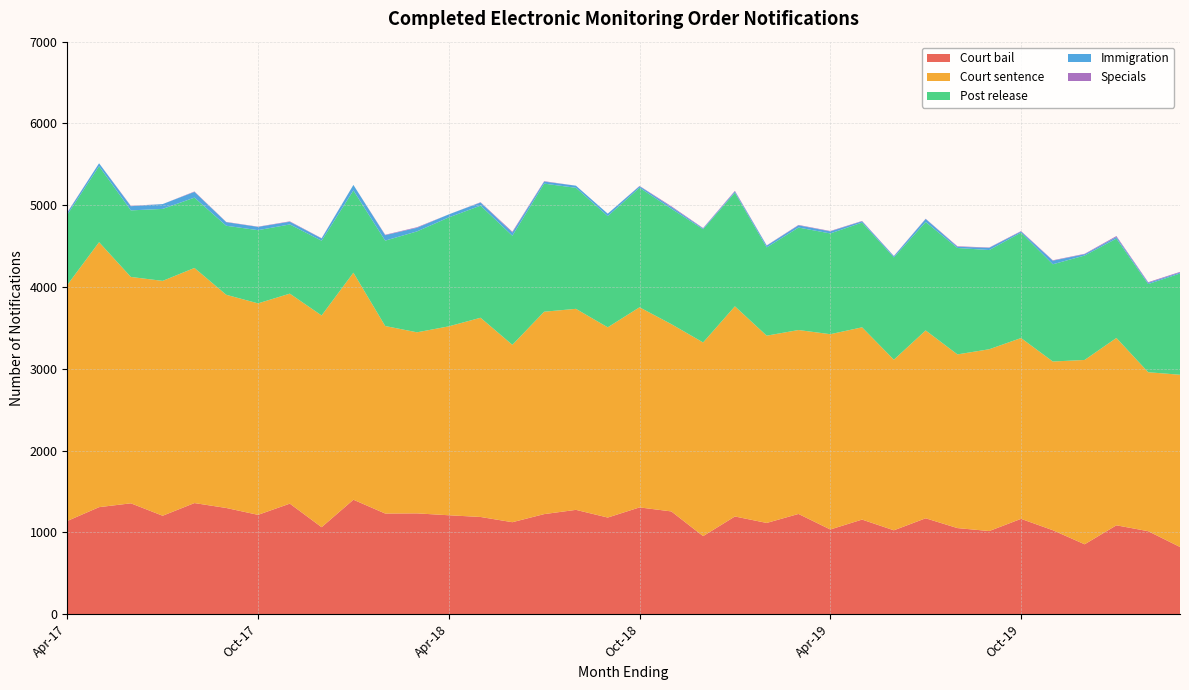

Reading right to left, what are all the values shown in this chart?

Court bail: Mar-20=821	Feb-20=1014	Jan-20=1086	Dec-19=854	Nov-19=1026	Oct-19=1165	Sep-19=1016	Aug-19=1052	Jul-19=1172	Jun-19=1025	May-19=1156	Apr-19=1035	Mar-19=1225	Feb-19=1115	Jan-19=1194	Dec-18=954	Nov-18=1256	Oct-18=1305	Sep-18=1181	Aug-18=1275	Jul-18=1223	Jun-18=1124	May-18=1188	Apr-18=1209	Mar-18=1232	Feb-18=1230	Jan-18=1399	Dec-17=1063	Nov-17=1351	Oct-17=1214	Sep-17=1298	Aug-17=1358	Jul-17=1203	Jun-17=1355	May-17=1308	Apr-17=1139
Court sentence: Mar-20=2106	Feb-20=1944	Jan-20=2291	Dec-19=2254	Nov-19=2063	Oct-19=2211	Sep-19=2223	Aug-19=2124	Jul-19=2297	Jun-19=2086	May-19=2351	Apr-19=2388	Mar-19=2249	Feb-19=2290	Jan-19=2570	Dec-18=2368	Nov-18=2290	Oct-18=2447	Sep-18=2326	Aug-18=2458	Jul-18=2475	Jun-18=2169	May-18=2436	Apr-18=2310	Mar-18=2214	Feb-18=2293	Jan-18=2776	Dec-17=2589	Nov-17=2568	Oct-17=2586	Sep-17=2607	Aug-17=2875	Jul-17=2872	Jun-17=2768	May-17=3240	Apr-17=2886
Post release: Mar-20=1238	Feb-20=1078	Jan-20=1215	Dec-19=1277	Nov-19=1189	Oct-19=1289	Sep-19=1213	Aug-19=1301	Jul-19=1326	Jun-19=1251	May-19=1281	Apr-19=1232	Mar-19=1253	Feb-19=1079	Jan-19=1389	Dec-18=1384	Nov-18=1411	Oct-18=1462	Sep-18=1360	Aug-18=1480	Jul-18=1566	Jun-18=1334	May-18=1371	Apr-18=1332	Mar-18=1234	Feb-18=1044	Jan-18=1006	Dec-17=914	Nov-17=846	Oct-17=895	Sep-17=844	Aug-17=860	Jul-17=880	Jun-17=814	May-17=929	Apr-17=859
Immigration: Mar-20=12	Feb-20=15	Jan-20=20	Dec-19=16	Nov-19=44	Oct-19=14	Sep-19=27	Aug-19=15	Jul-19=37	Jun-19=15	May-19=16	Apr-19=25	Mar-19=27	Feb-19=22	Jan-19=15	Dec-18=10	Nov-18=22	Oct-18=19	Sep-18=30	Aug-18=26	Jul-18=25	Jun-18=39	May-18=38	Apr-18=37	Mar-18=44	Feb-18=67	Jan-18=67	Dec-17=28	Nov-17=33	Oct-17=40	Sep-17=44	Aug-17=70	Jul-17=59	Jun-17=51	May-17=36	Apr-17=25
Specials: Mar-20=8	Feb-20=8	Jan-20=11	Dec-19=5	Nov-19=5	Oct-19=5	Sep-19=4	Aug-19=6	Jul-19=3	Jun-19=3	May-19=4	Apr-19=5	Mar-19=5	Feb-19=3	Jan-19=8	Dec-18=5	Nov-18=9	Oct-18=3	Sep-18=0	Aug-18=0	Jul-18=5	Jun-18=10	May-18=4	Apr-18=0	Mar-18=7	Feb-18=5	Jan-18=0	Dec-17=3	Nov-17=5	Oct-17=3	Sep-17=3	Aug-17=5	Jul-17=0	Jun-17=5	May-17=0	Apr-17=4